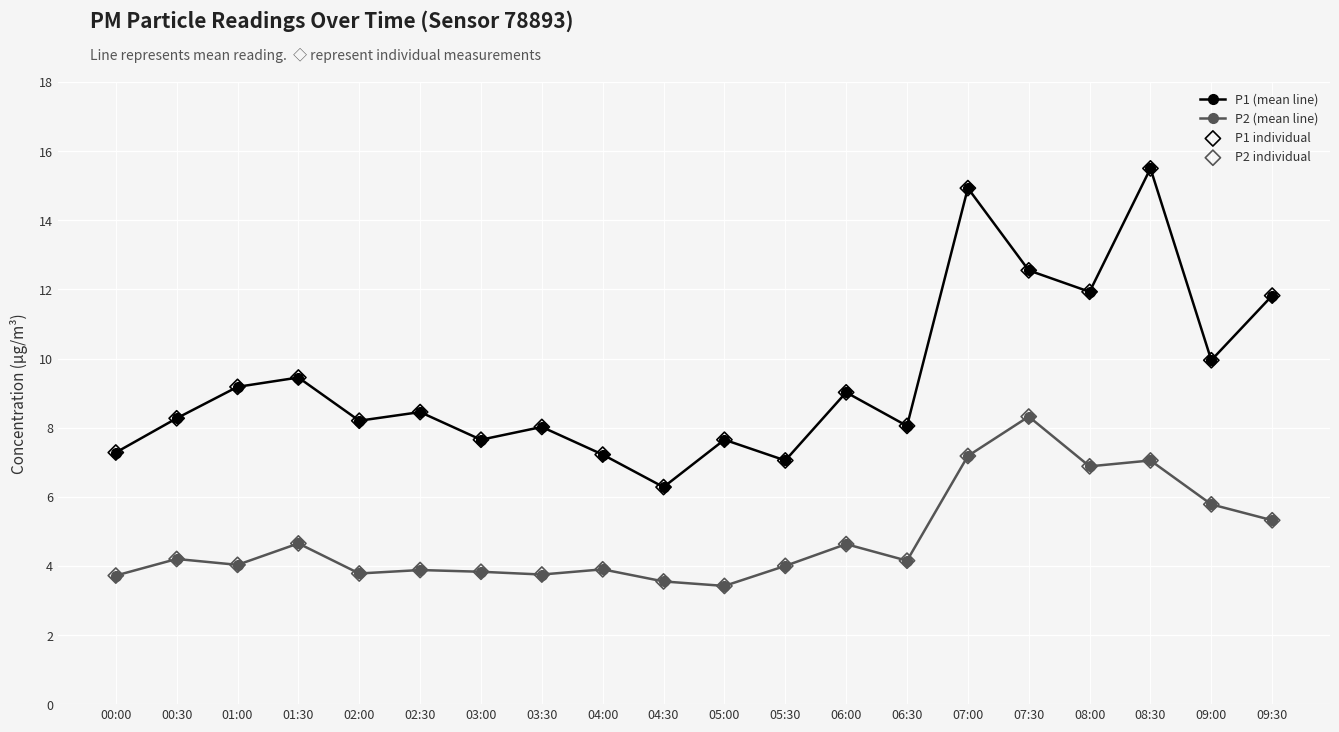

What is the difference between the highest and lowest values at 06:30?

3.9